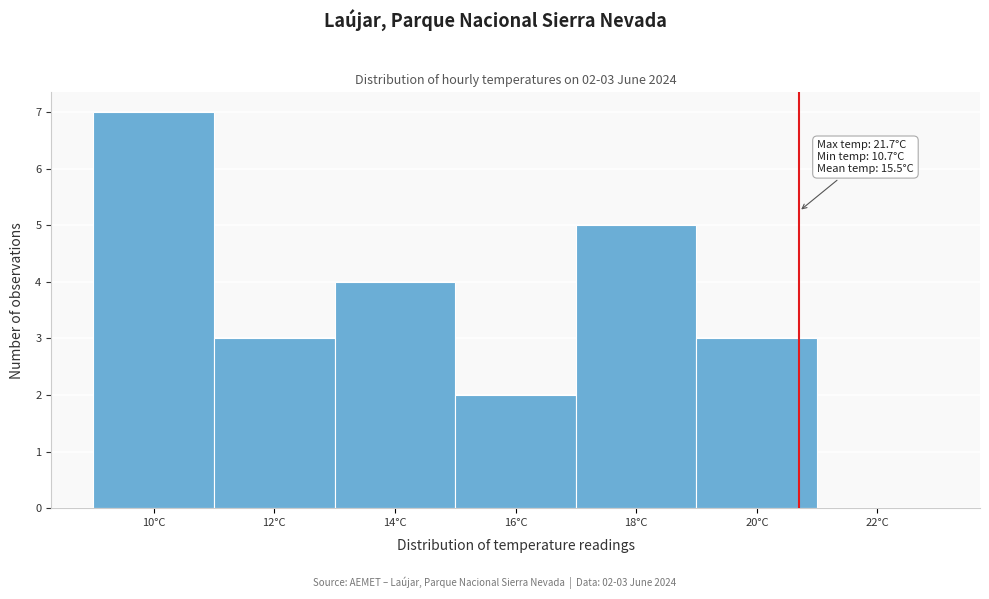

Reading left to right, what are all the values shown in this chart?

10°C=7	12°C=3	14°C=4	16°C=2	18°C=5	20°C=3	22°C=0